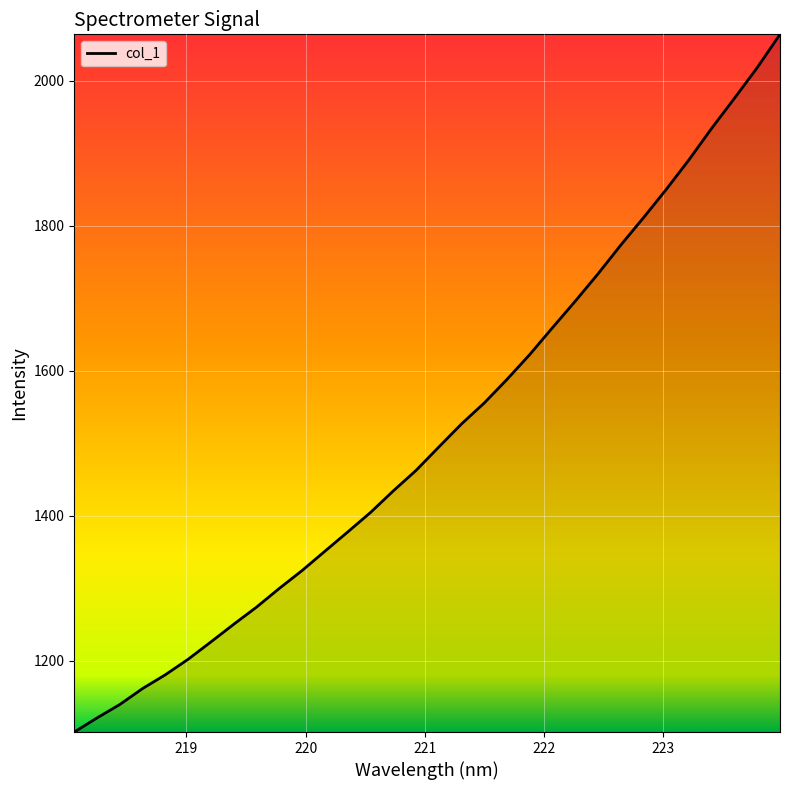

What is the difference between the maximum and minimum values?

962.8